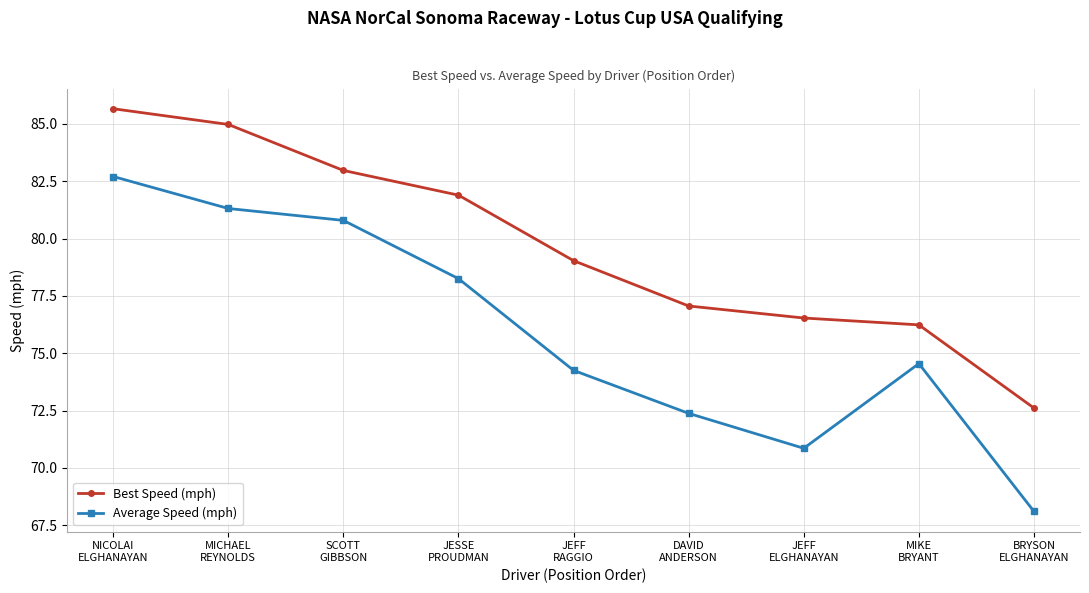

At which label is Best Speed (mph) closest to 79?

JEFF
RAGGIO